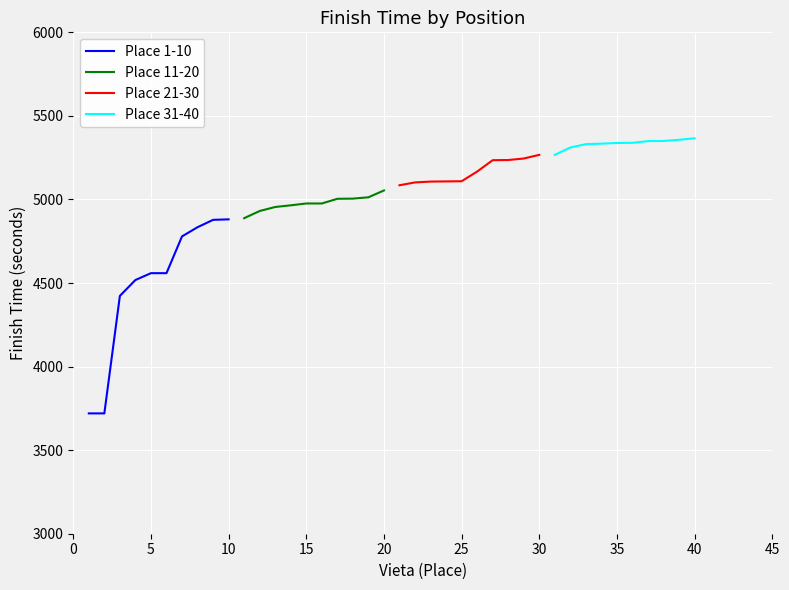

How many values in the Place 21-30 series are below 5167?

5